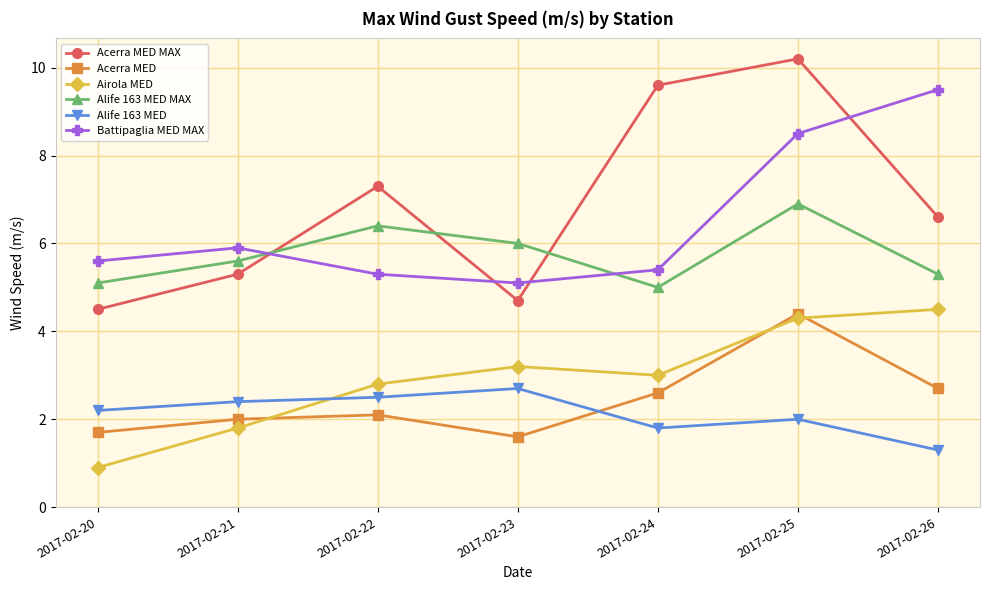

True or false: Alife 163 MED MAX and Alife 163 MED intersect in this chart.

False